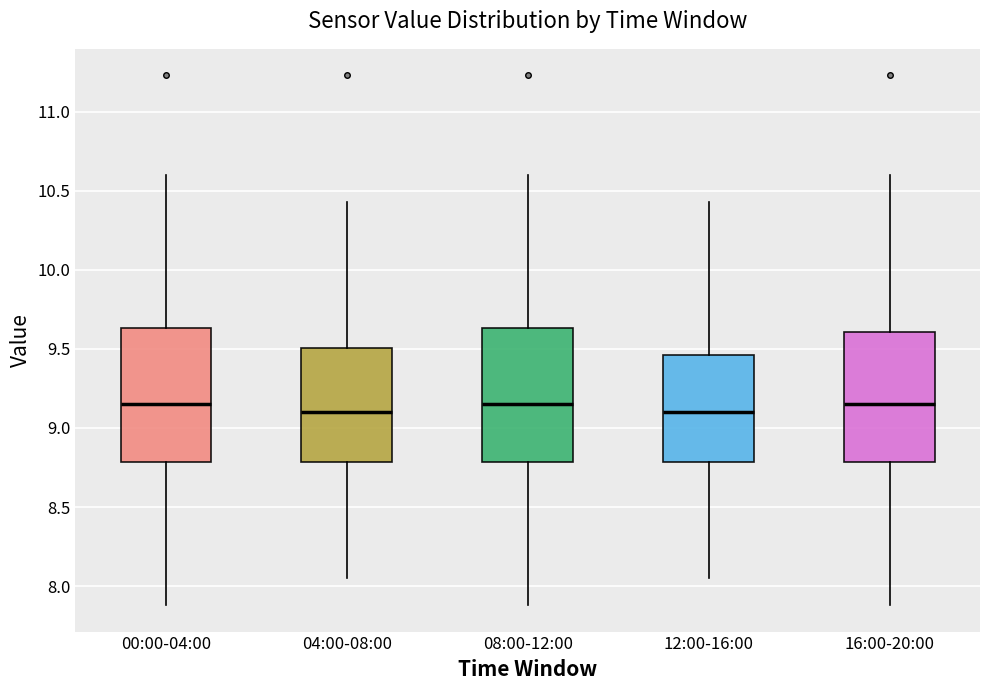

Reading left to right, transcribe this box plot: for each box, give where its median line is, the range the box spans, and where its two whiskers end, as read against the y-axis. The values are not printed on the chart, so give them approximately, as read against the axis.

00:00-04:00: median 9.15, box 8.80 to 9.65, whiskers 7.90 to 10.60
04:00-08:00: median 9.10, box 8.80 to 9.50, whiskers 8.05 to 10.45
08:00-12:00: median 9.15, box 8.80 to 9.65, whiskers 7.90 to 10.60
12:00-16:00: median 9.10, box 8.80 to 9.45, whiskers 8.05 to 10.45
16:00-20:00: median 9.15, box 8.80 to 9.60, whiskers 7.90 to 10.60